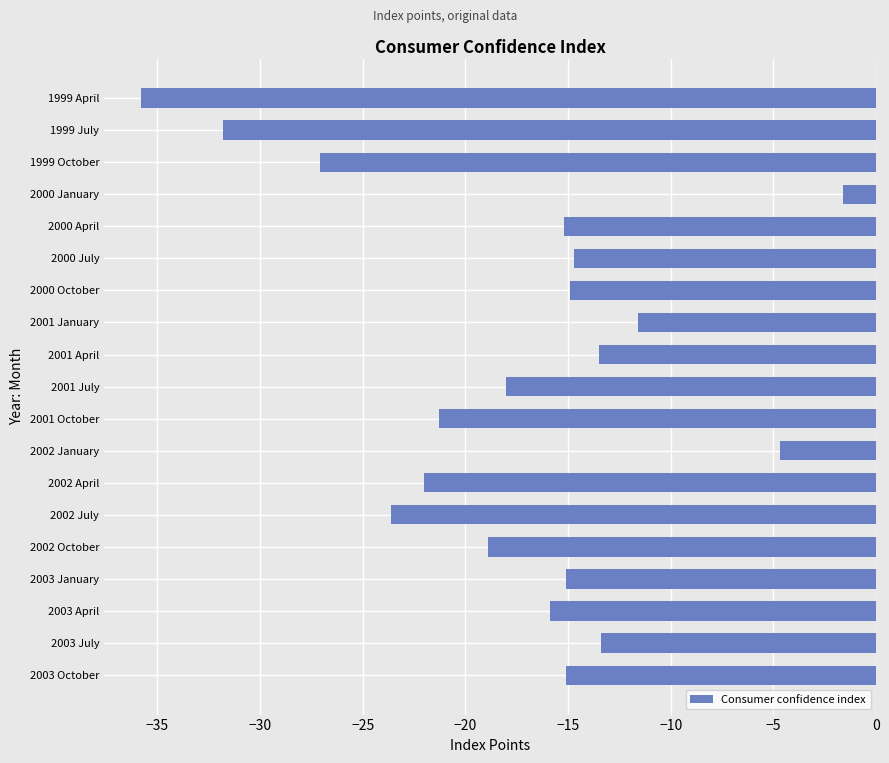

What is the label of the 3rd bar from the top?

1999 October